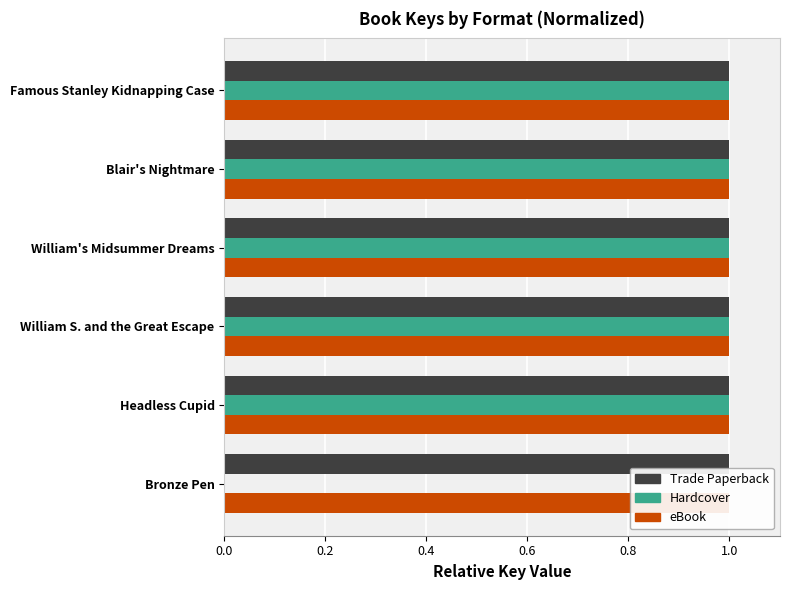

True or false: Trade Paperback has a value of 0.4 at 1.0.

False